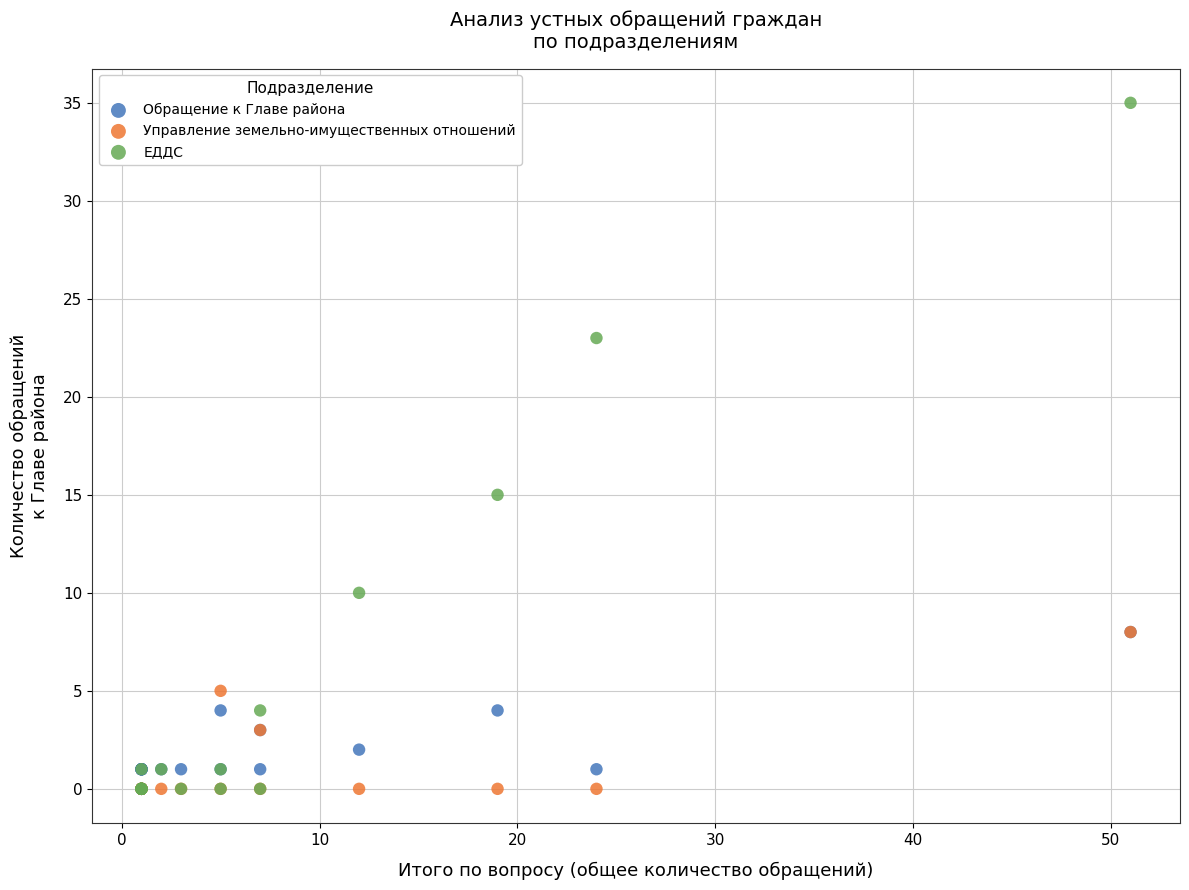

Which series has the widest spread of Y values?

ЕДДС